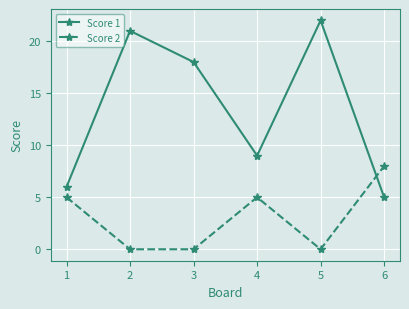

What is the maximum value for Score 2?

8